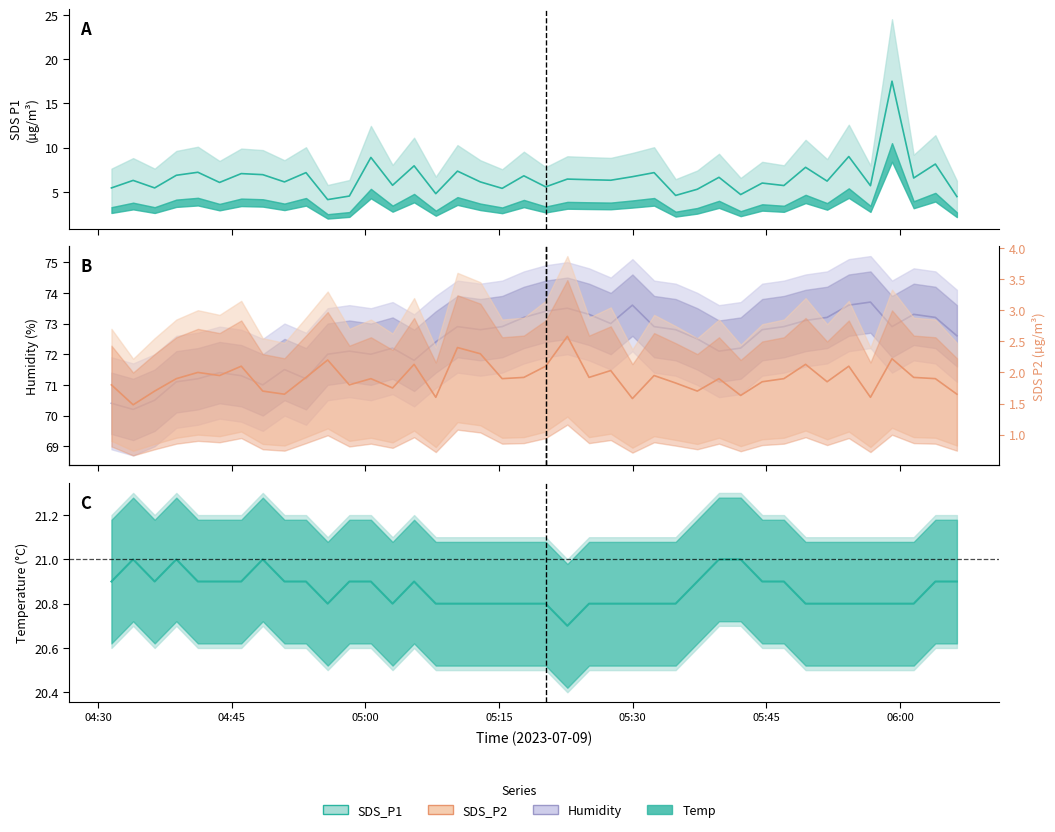

Is it true that SDS_P1 equals 4.5 at 2023/07/09 04:58:12?

True